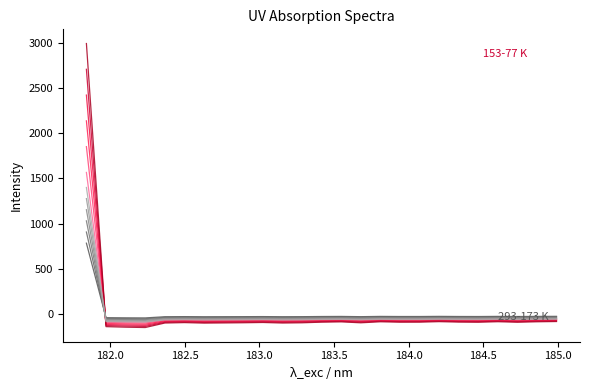

How many lines are shown in the chart?

12